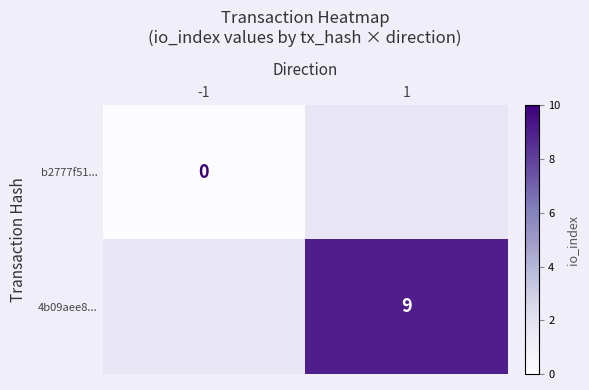

Is the value of b2777f51... at -1 greater than the value of 4b09aee8... at 1?

No